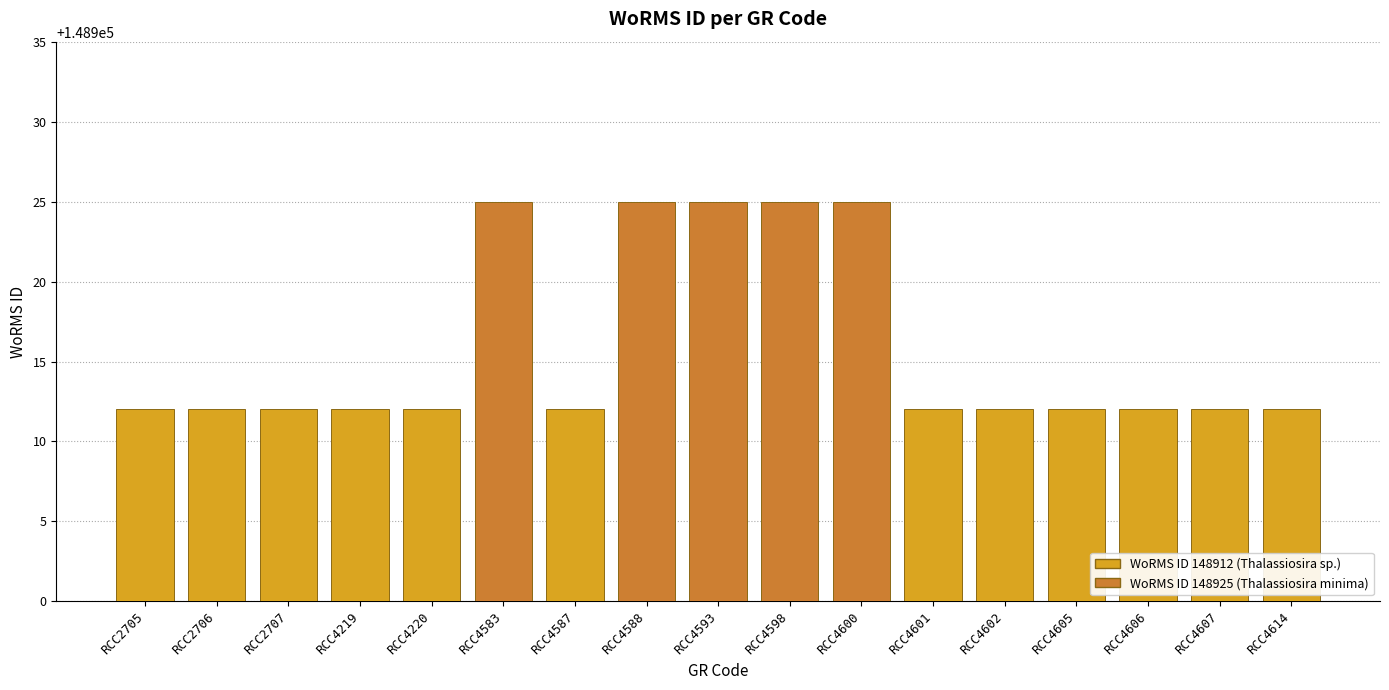

What is the ratio of the value at RCC4587 to the value at RCC4600?

1.0